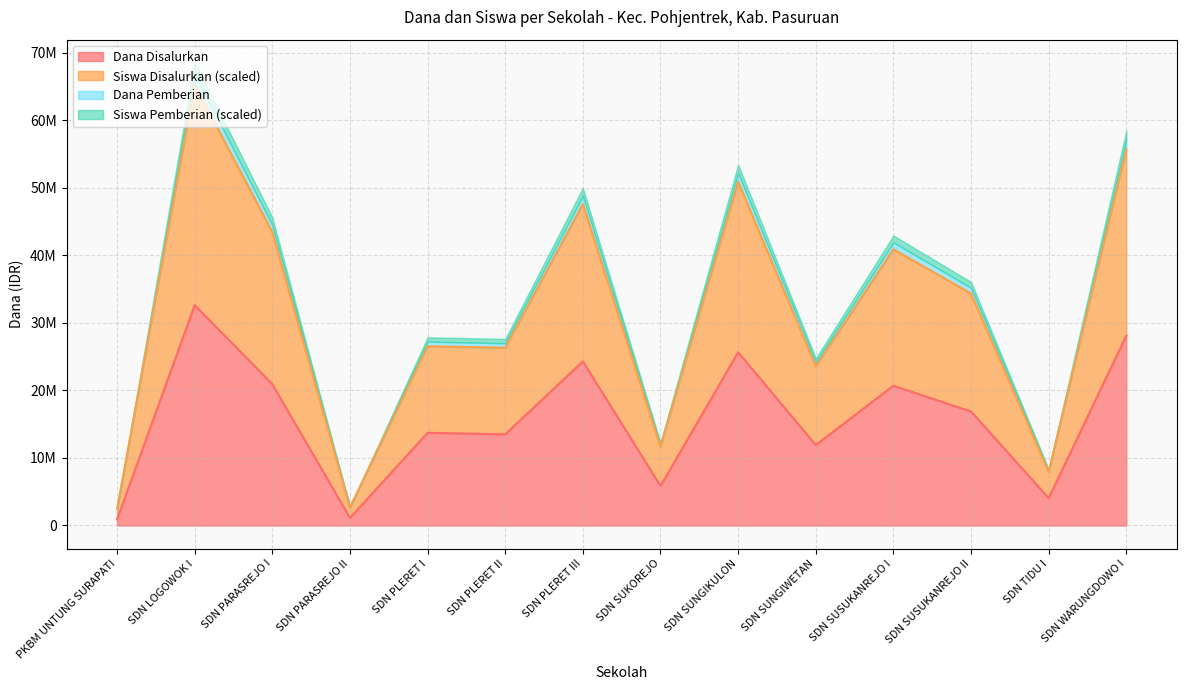

True or false: Dana Disalurkan and Dana Pemberian intersect in this chart.

False